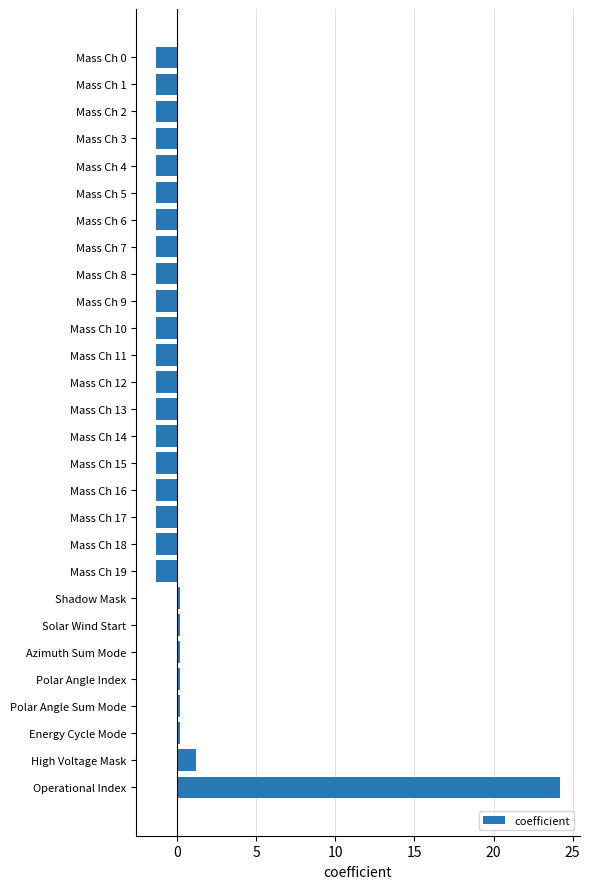

Which category has the highest value across all series?

Operational Index